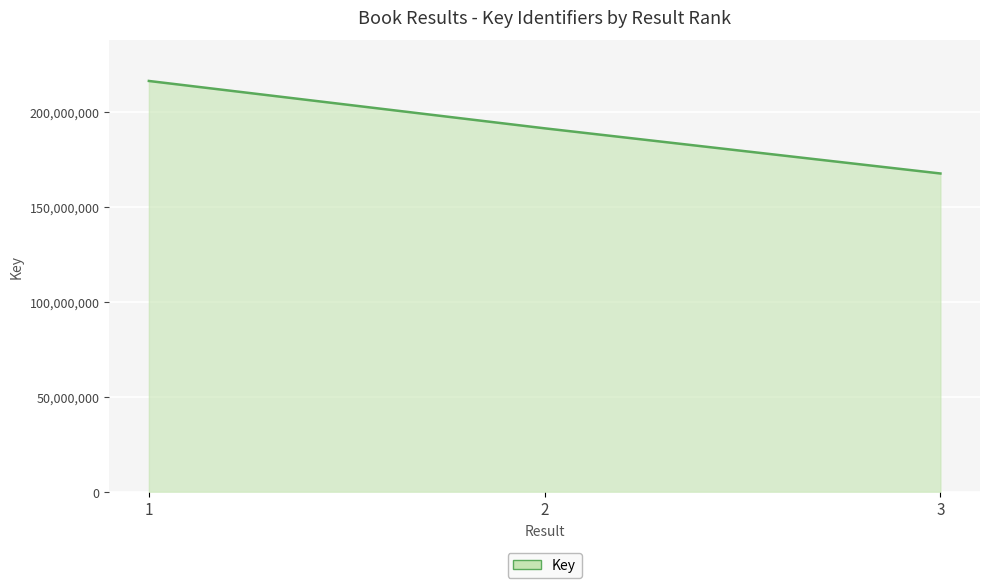

List the labels in order of value, smallest first.

3, 2, 1